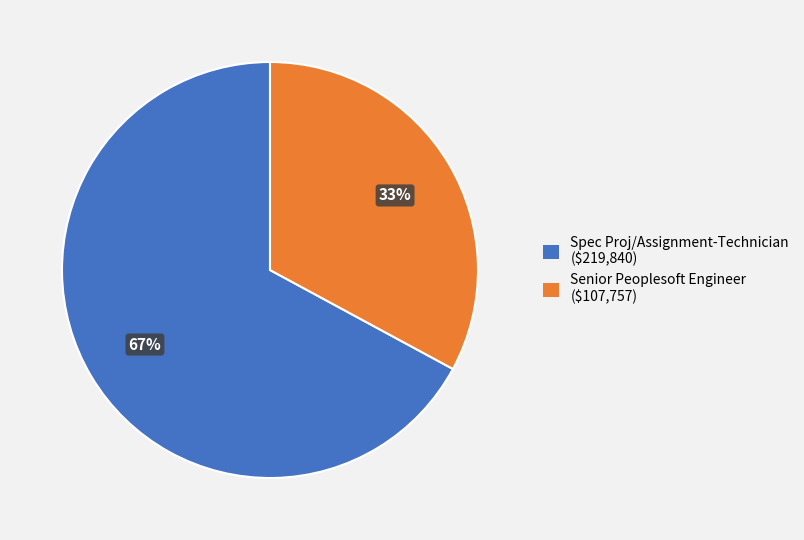

The Spec Proj/Assignment-Technician ($219,840) slice represents 59% of the pie. True or false?

False